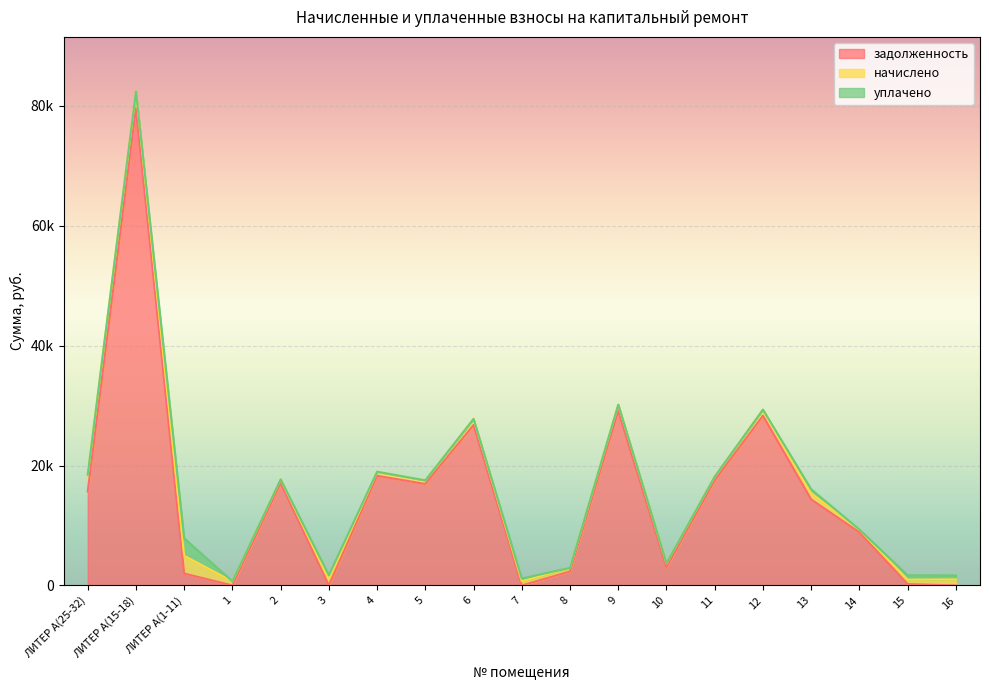

Reading left to right, what are all the values shown in this chart?

задолженность: 15671.6	79541.6	1989.2	7.5	17076.8	0.0	18289.2	16927.1	26761.4	0.0	2330.6	29110.3	3028.0	17526.1	28311.6	14345.4	8857.5	228.3	0.0
начислено: 2802.5	2829.2	2958.8	671.3	607.4	1031.8	671.3	602.1	1005.2	692.6	607.4	1035.4	680.2	623.4	1007.0	1023.0	467.1	737.0	1005.2
уплачено: 0.0	0.0	2918.8	0.0	0.0	675.0	0.0	0.0	0.0	460.4	0.0	0.0	0.0	0.0	0.0	666.6	0.0	728.0	671.0